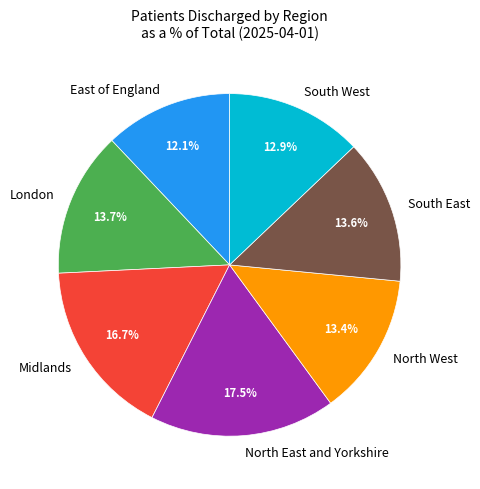

Count the number of slices in the pie.

7